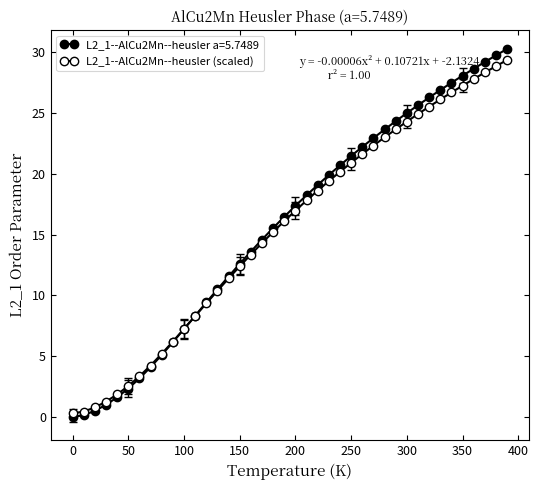

How many lines are shown in the chart?

2